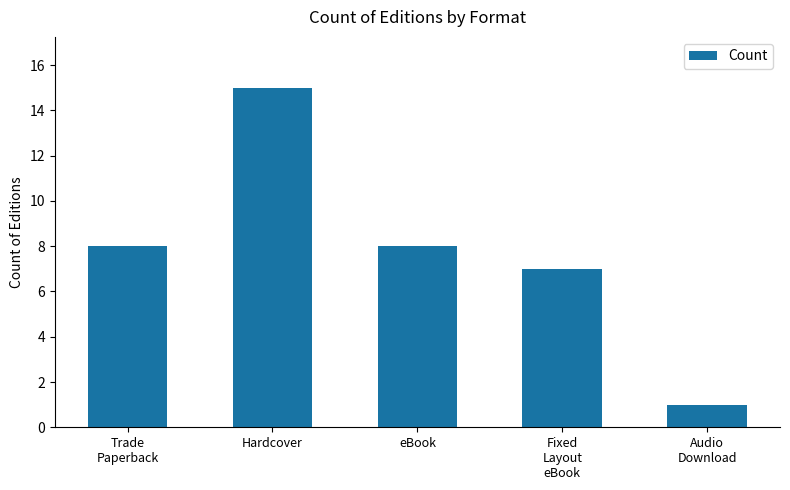

The chart shows a value of 8 at eBook. True or false?

True